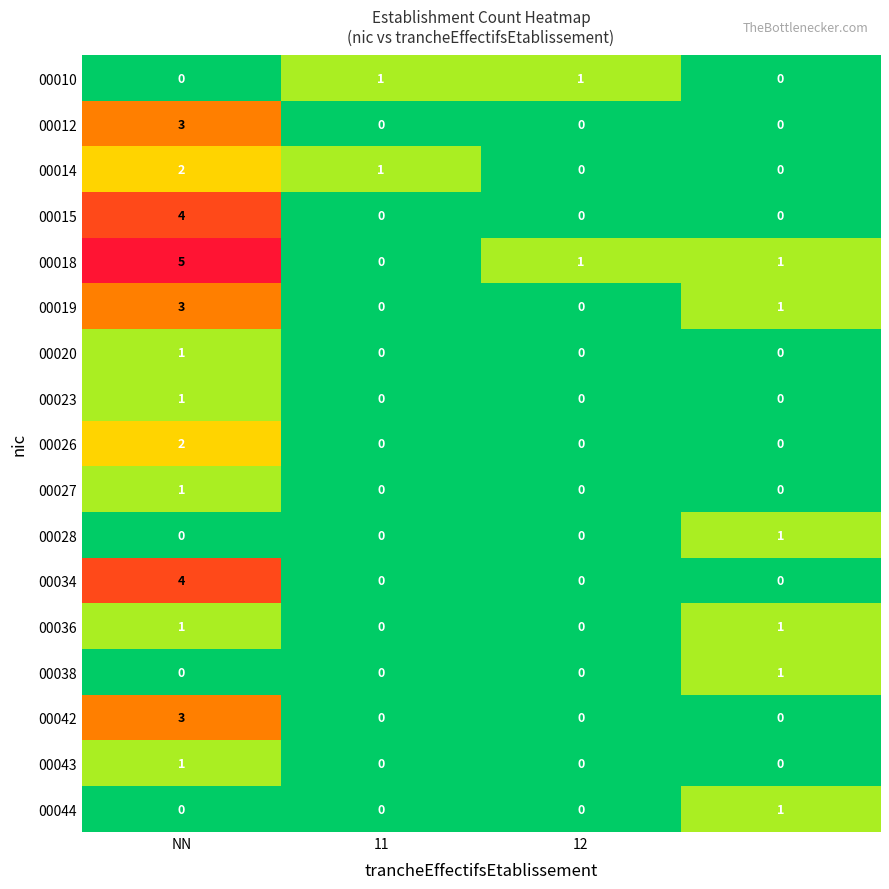

Which series has the largest total across all categories?

00018